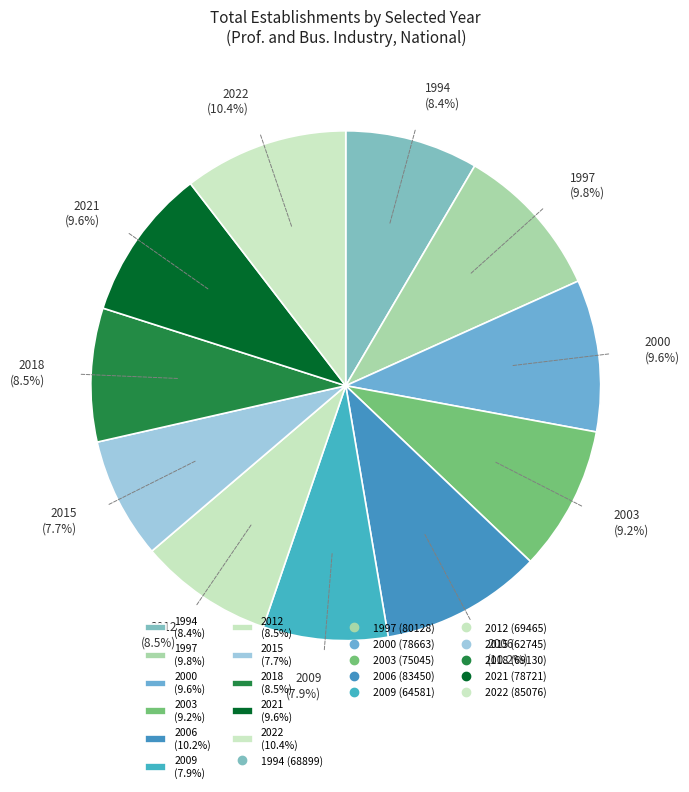

Does any single category account for the majority?

No